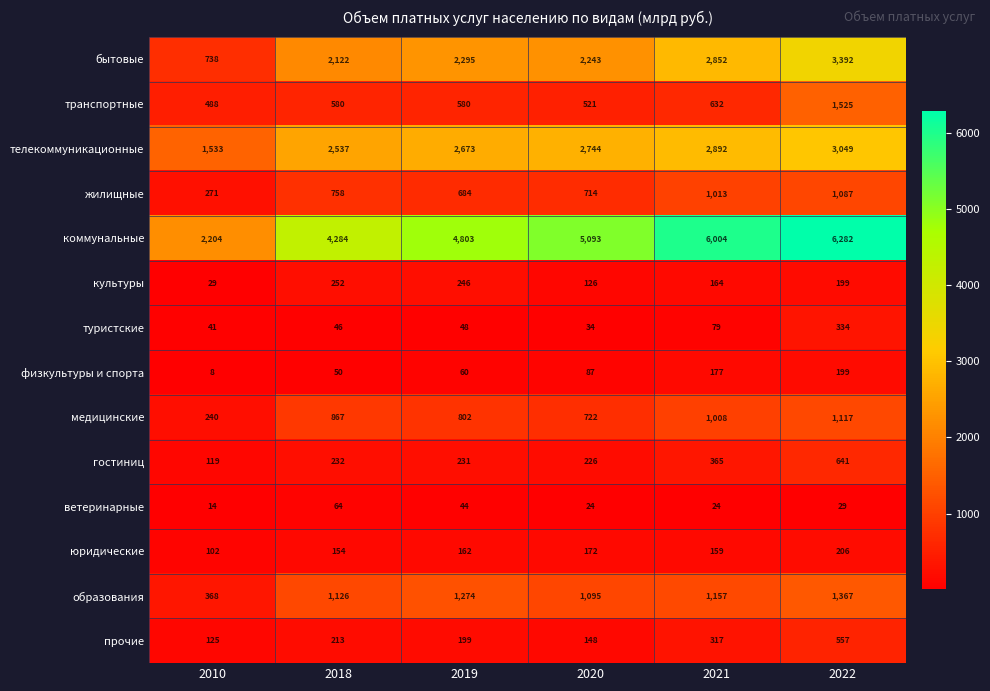

What is the maximum value for коммунальные?

6282